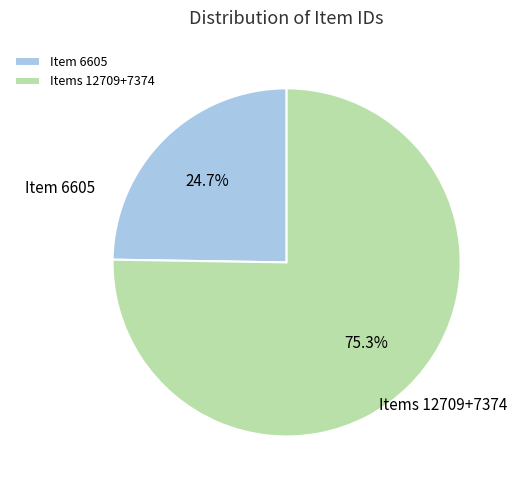

Which has a higher value, Items 12709+7374 or Item 6605?

Items 12709+7374